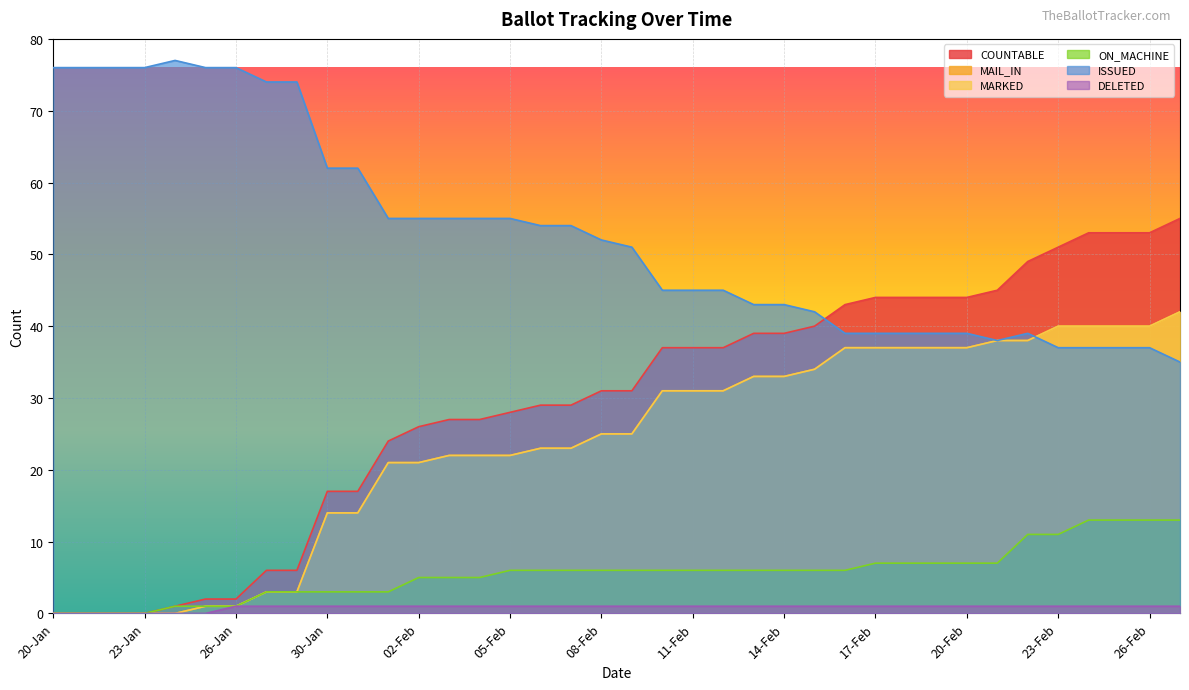

What is the sum of all MARKED values?

896